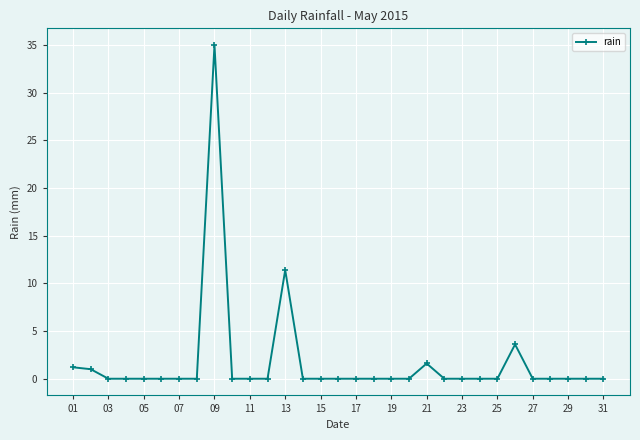

What is the maximum value shown in the chart?

35.0